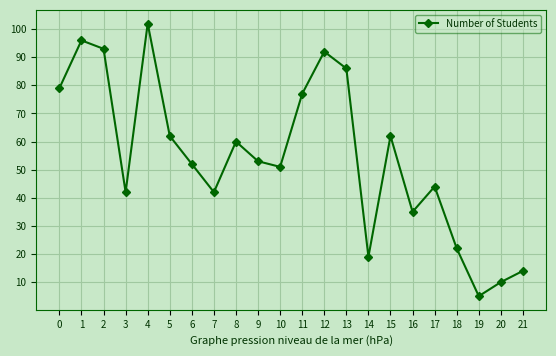

Does the chart have visible grid lines?

Yes